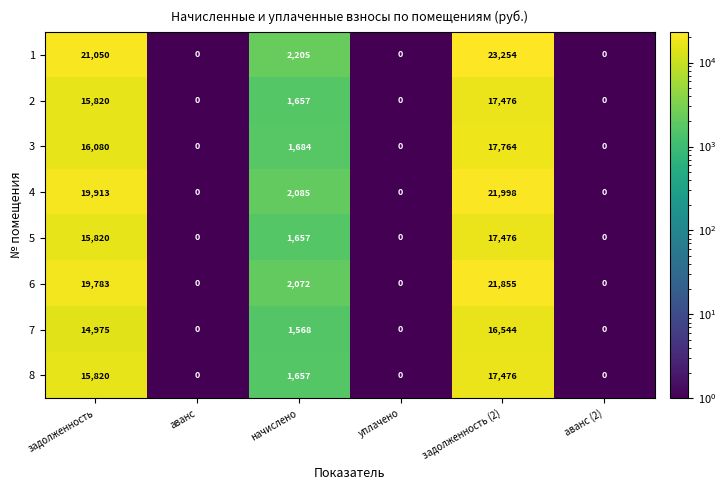

The 2 series shows 0 at уплачено. True or false?

True